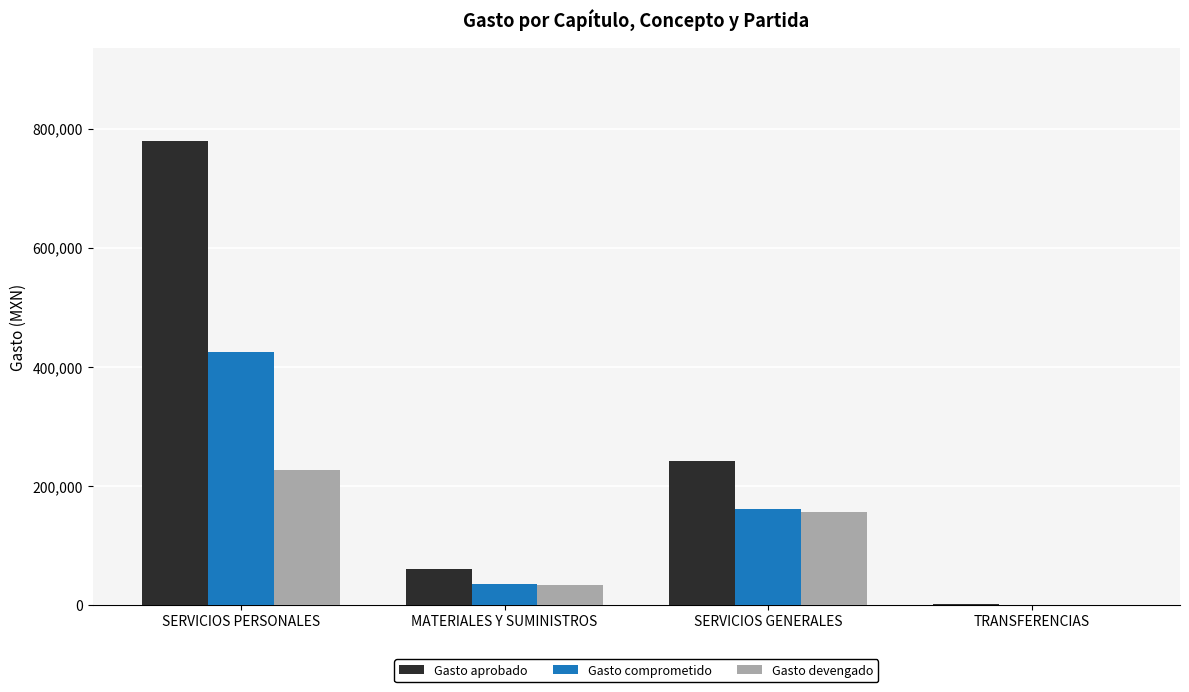

Count the number of data series in this chart.

3